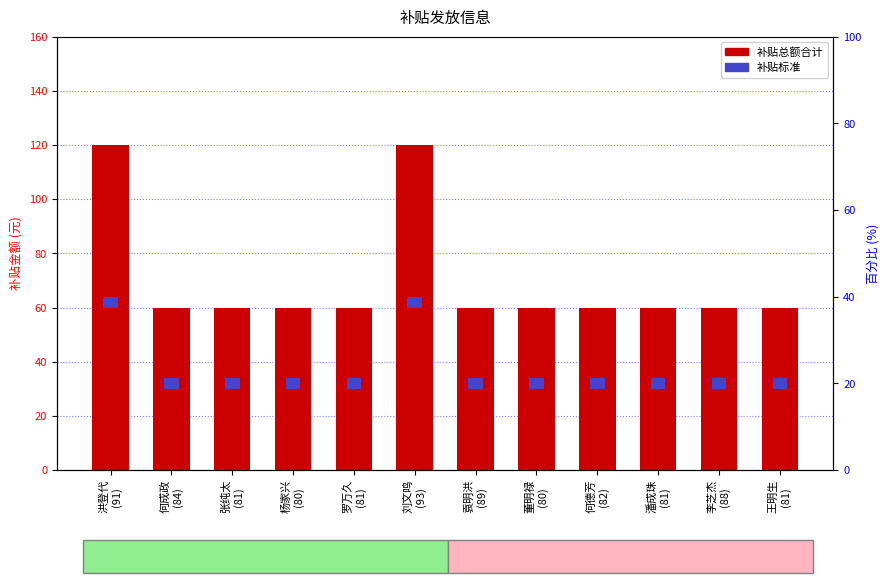

Rank the categories by value from highest to lowest.

洪登代
(91), 刘文鸣
(93), 何成政
(84), 张纯太
(81), 杨家兴
(80), 罗万久
(81), 袁明洪
(89), 董明禄
(80), 何德芳
(82), 潘成珠
(81), 李芝杰
(88), 王明生
(81)